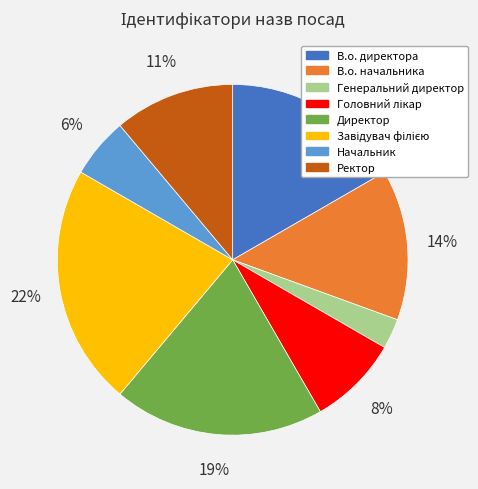

Which category has the smallest portion of the pie?

Генеральний директор